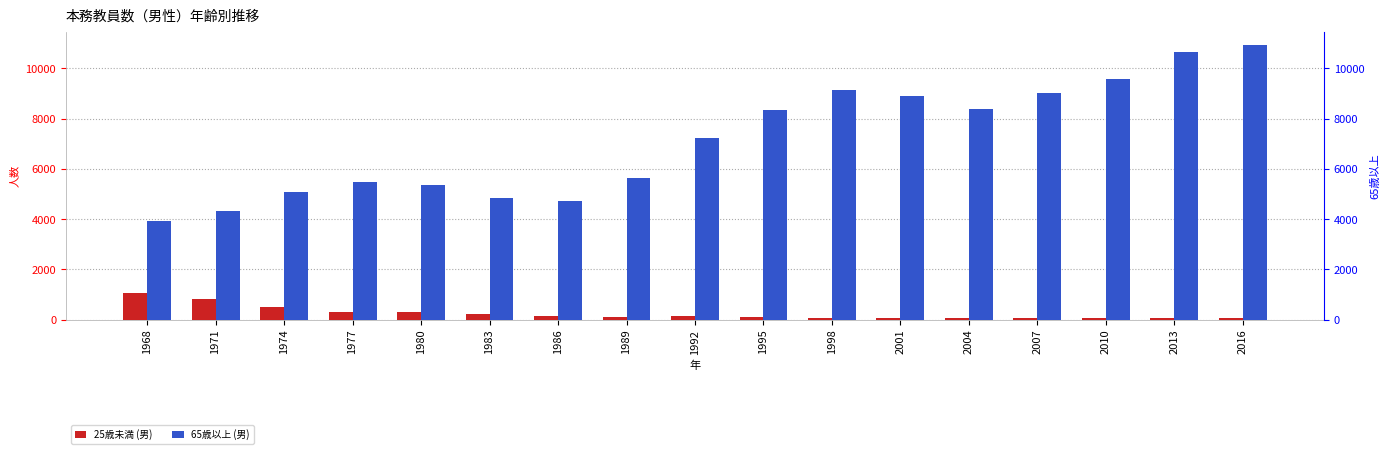

What is the smallest value displayed?

58